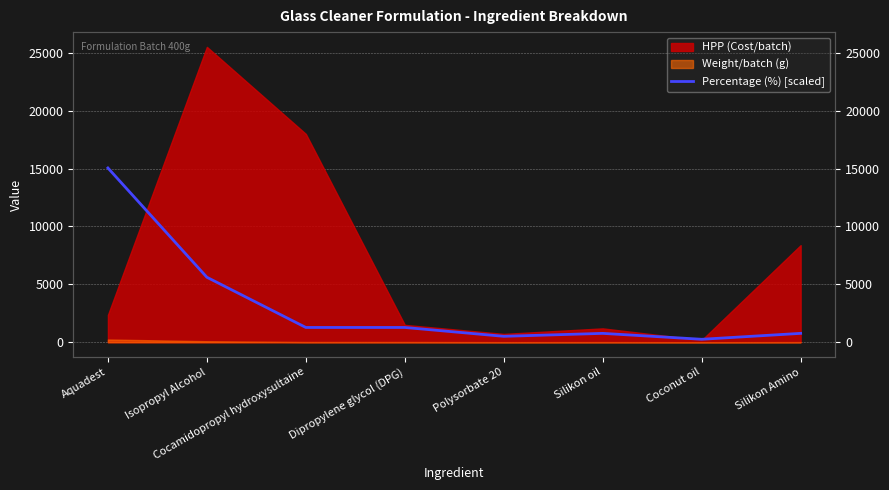

The chart shows a value of 1276.0 at Cocamidopropyl hydroxysultaine. True or false?

True